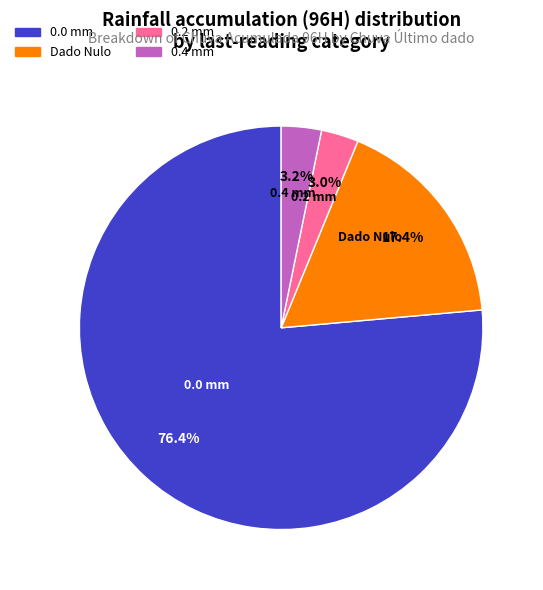

Count the number of slices in the pie.

4